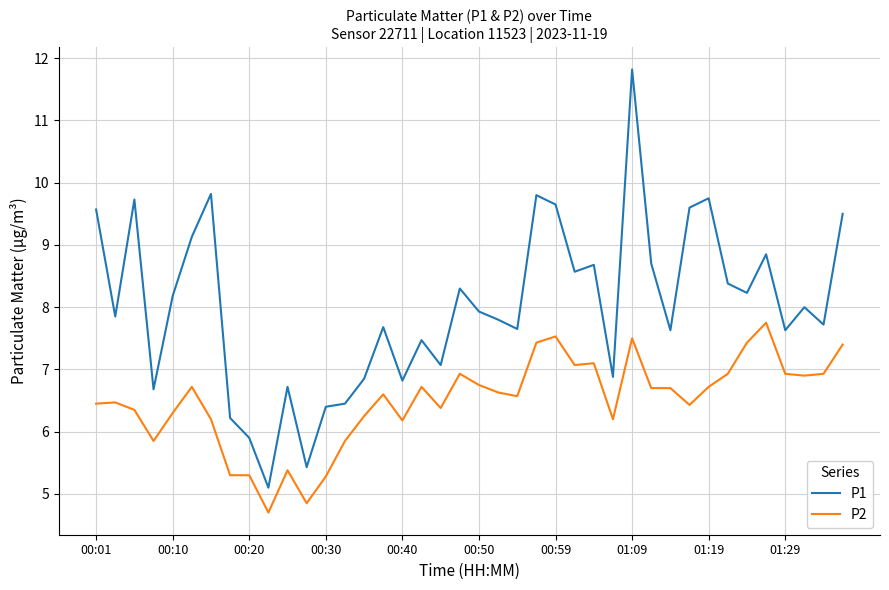

Which series has the largest total across all categories?

P1